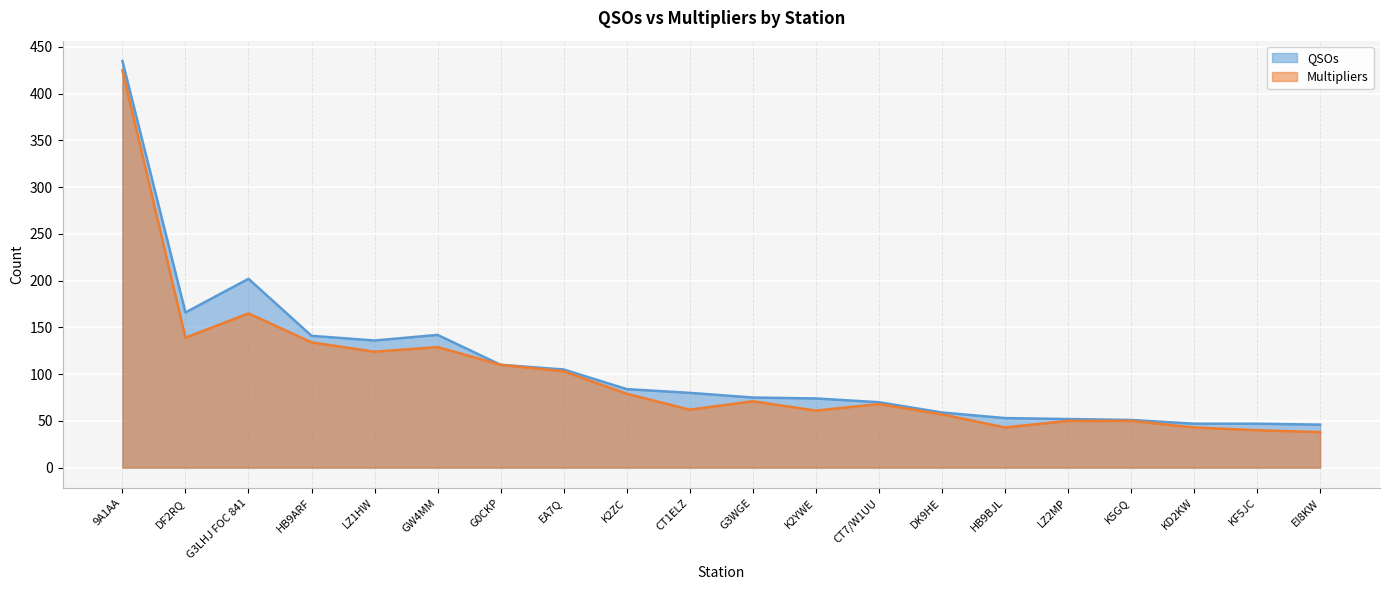

Which category has the highest value in the QSOs series?

9A1AA